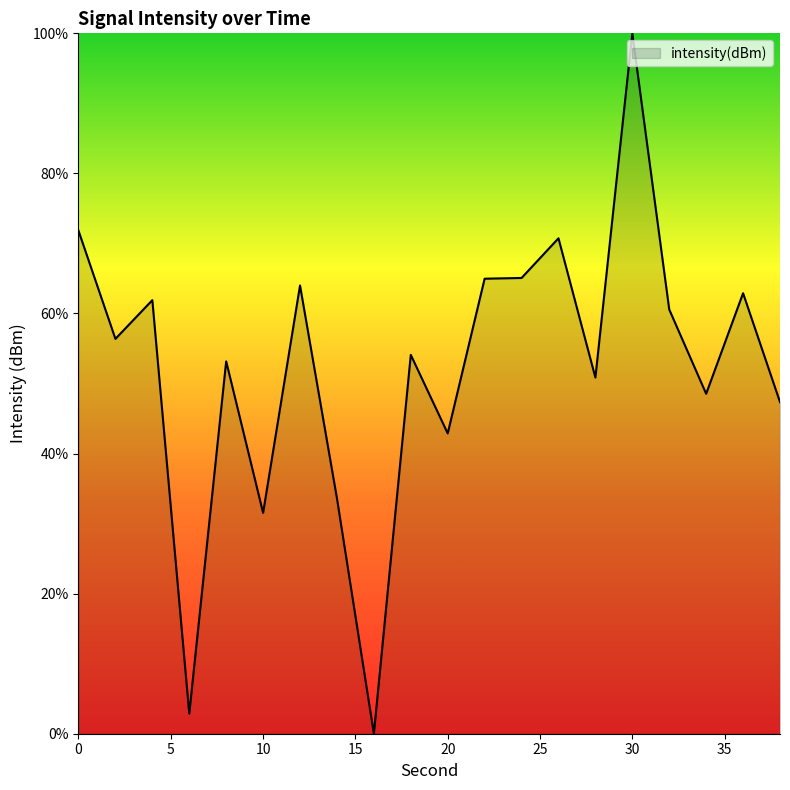

What is the greatest value displayed?

100.0